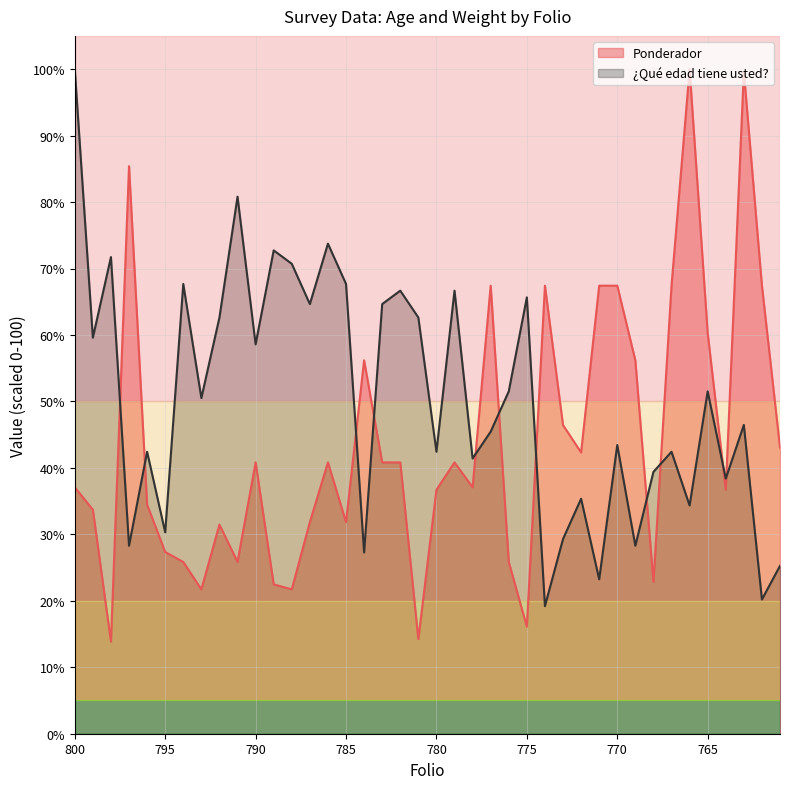

Is the value of Ponderador at 779 greater than the value of ¿Qué edad tiene usted? at 800?

No